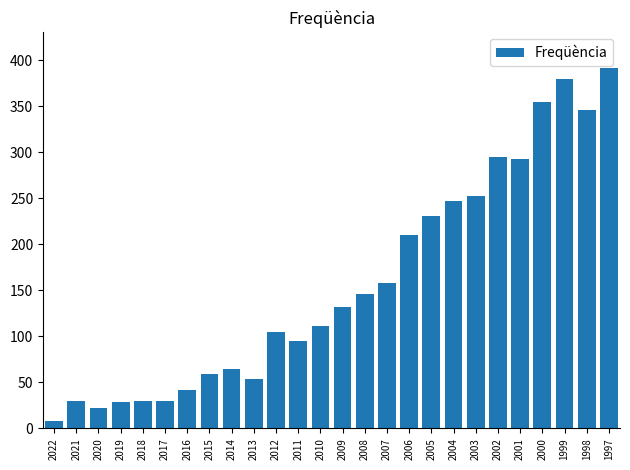

Which has a higher value, 2000 or 2015?

2000